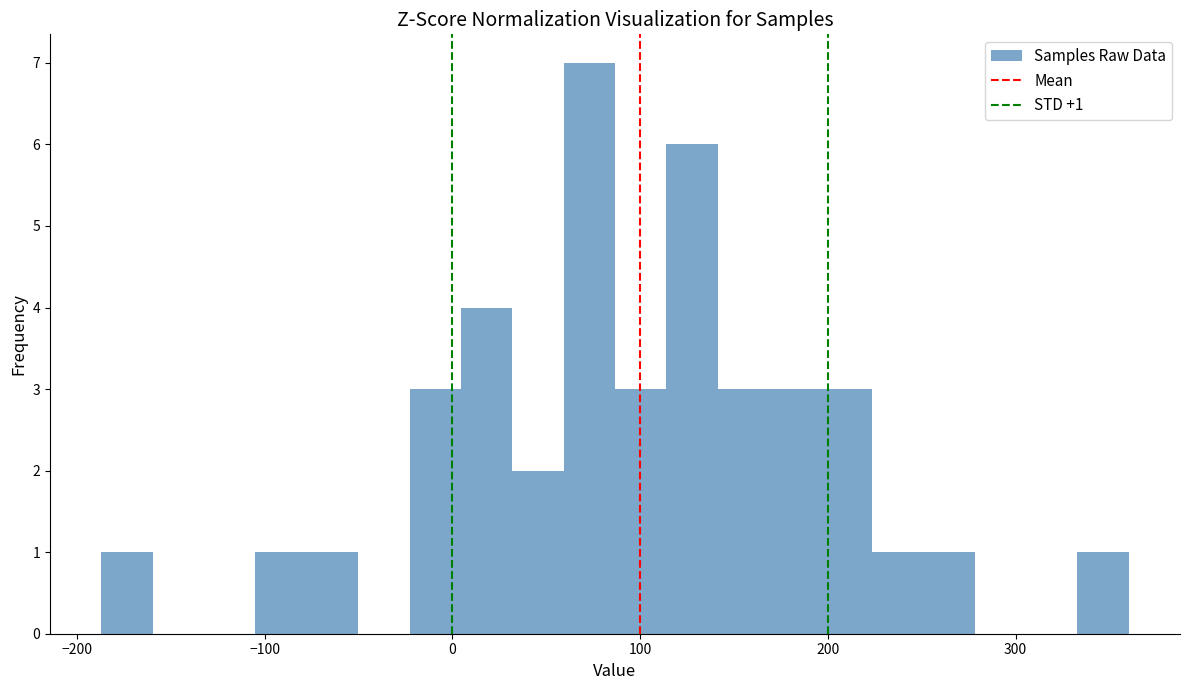

Around what value on the x-axis is the tallest bar? Give the approximate position of its centre, as read against the axis.

70